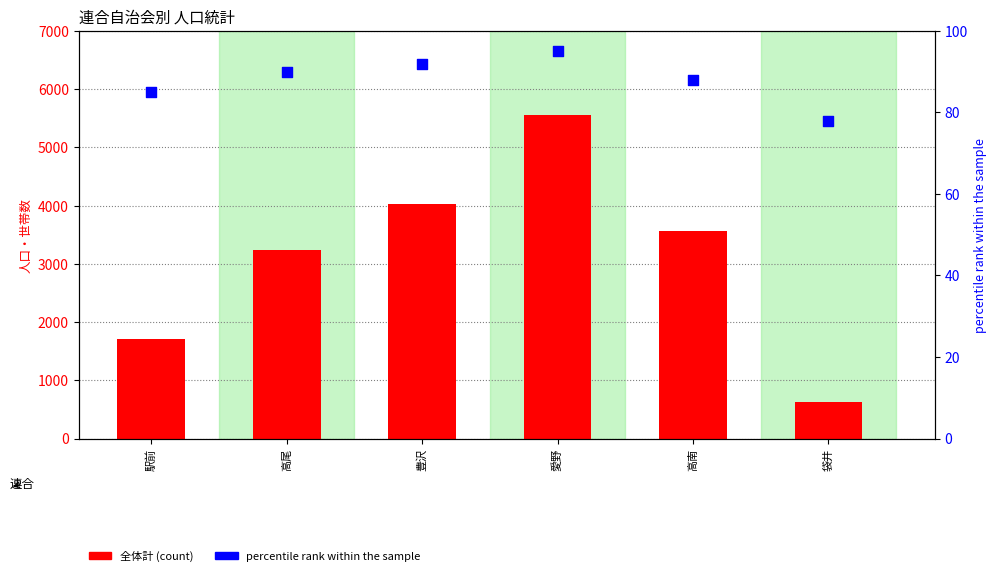

Which series has the largest total across all categories?

全体計